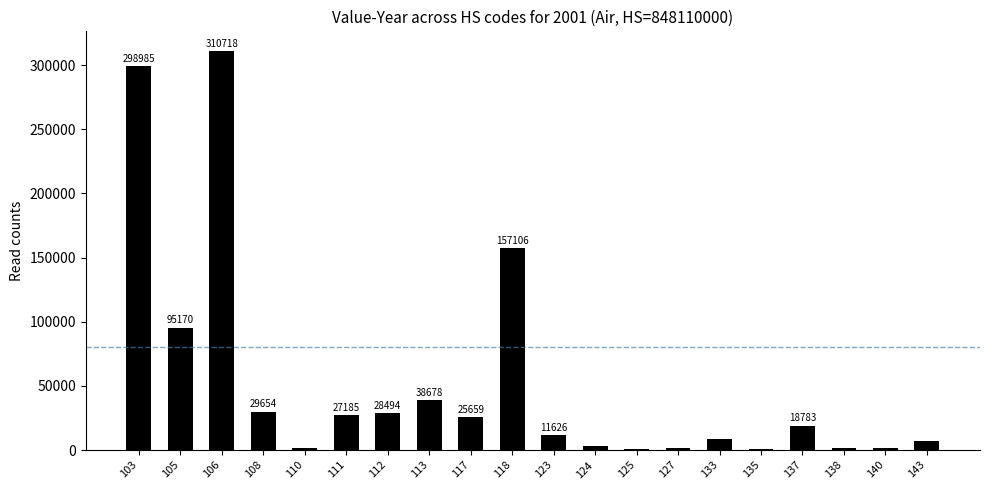

What is the sum of all values?

1068263